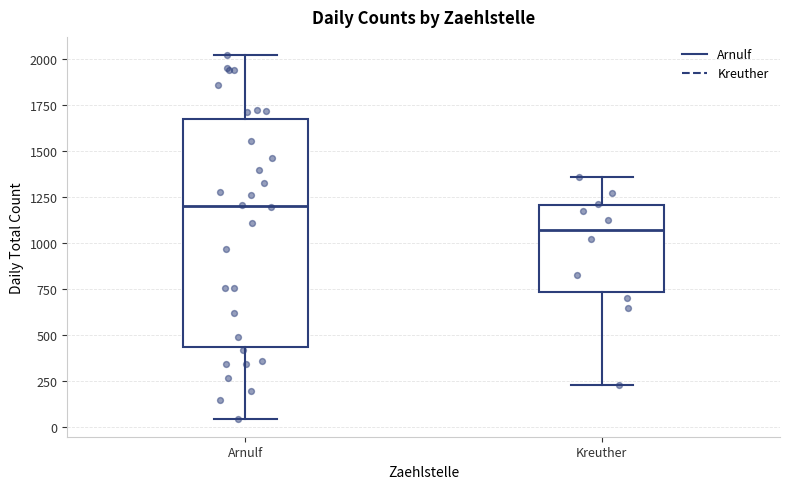

Which box's median line is the lowest?

Kreuther